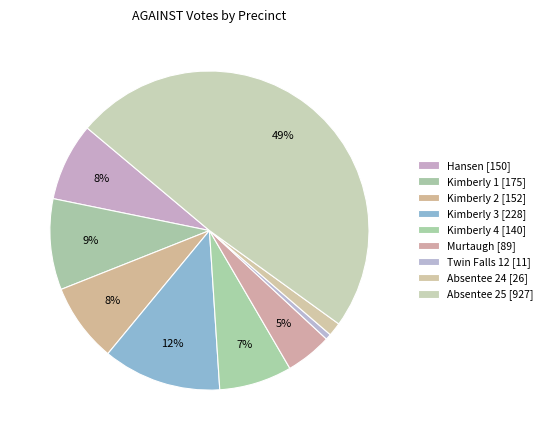

What is the ratio of the value at Kimberly 3 to the value at Hansen?

1.5